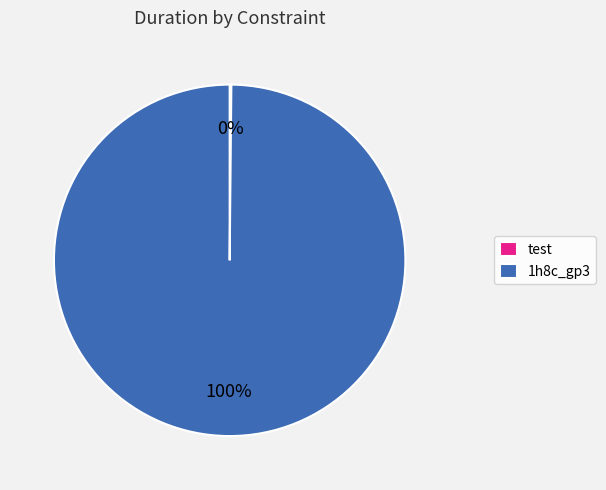

Is 1h8c_gp3 the majority of the pie?

Yes